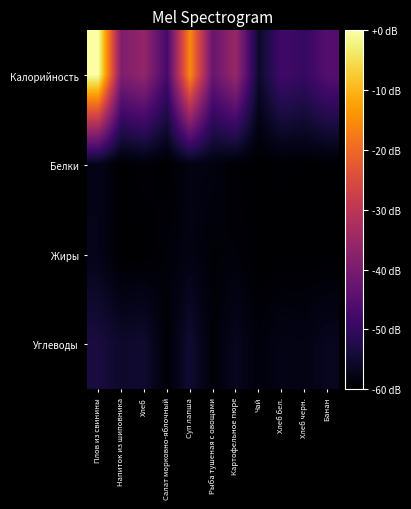

At Плов из свинины, list the series in order from smallest to largest.

Белки, Жиры, Углеводы, Калорийность